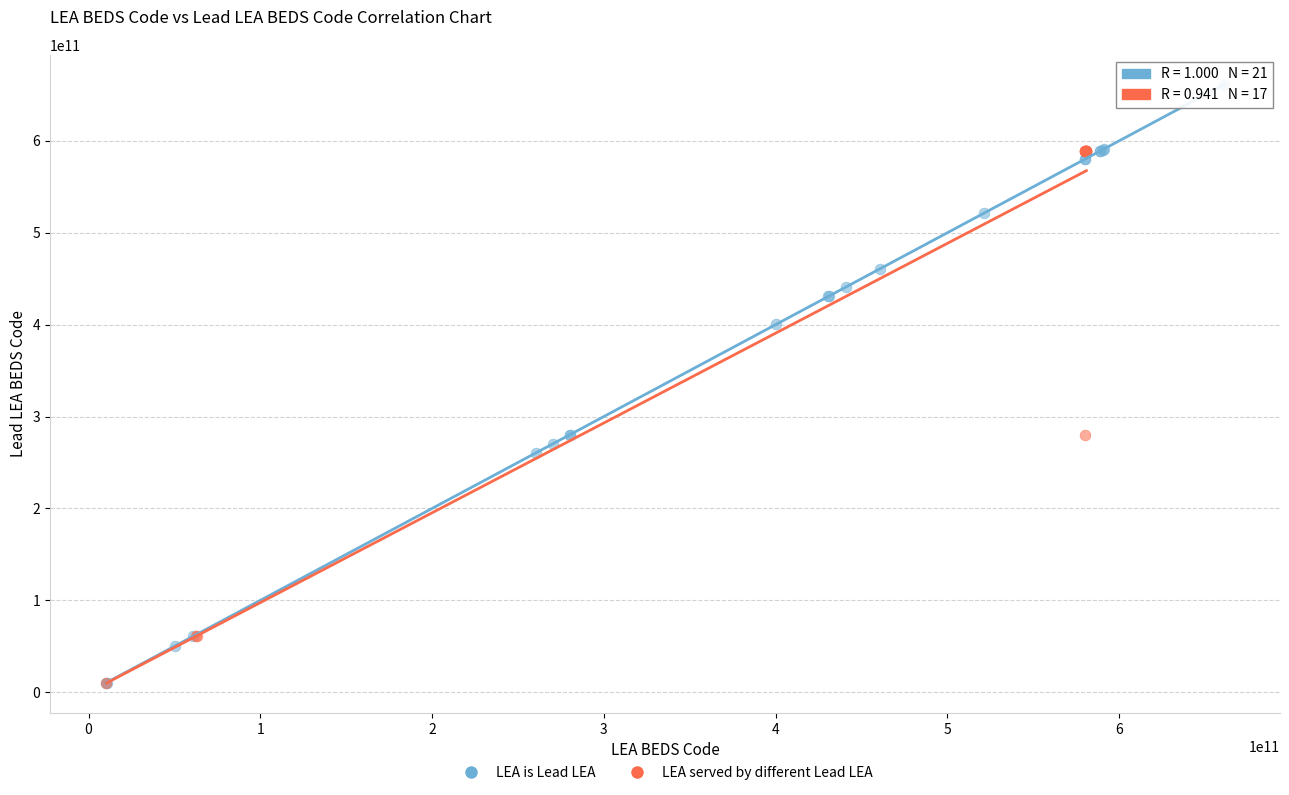

Which series contains the highest Y value?

LEA is Lead LEA